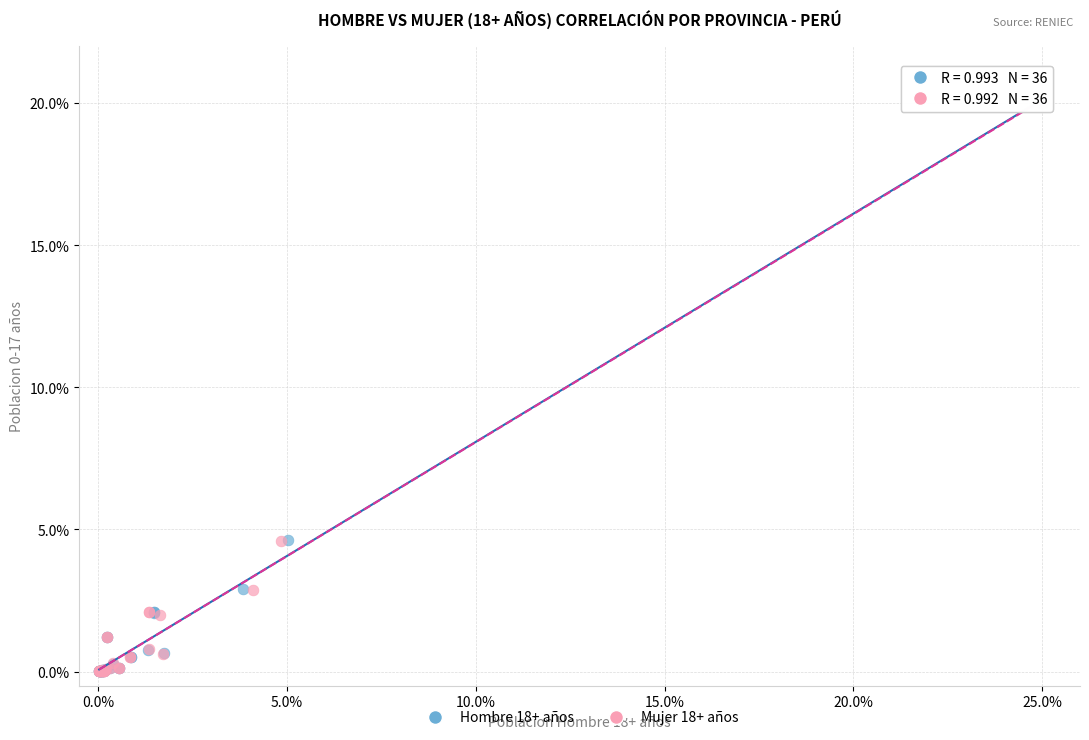

What are all the series names shown in the legend?

Hombre 18+ años, Mujer 18+ años